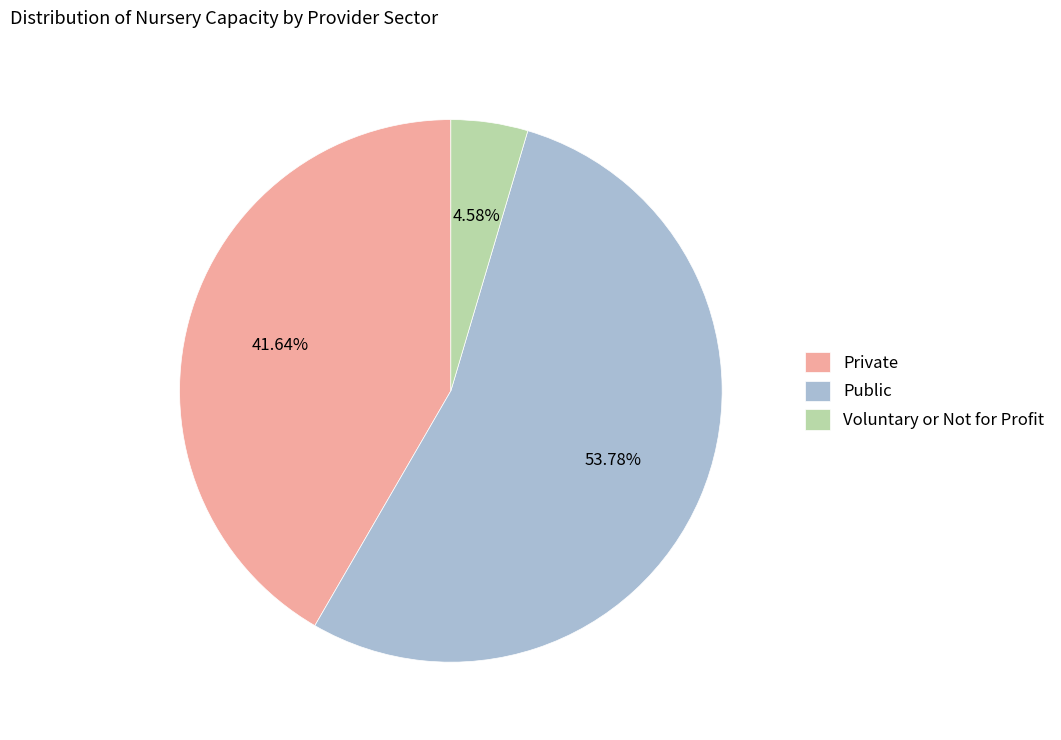

The Public slice represents 54% of the pie. True or false?

True